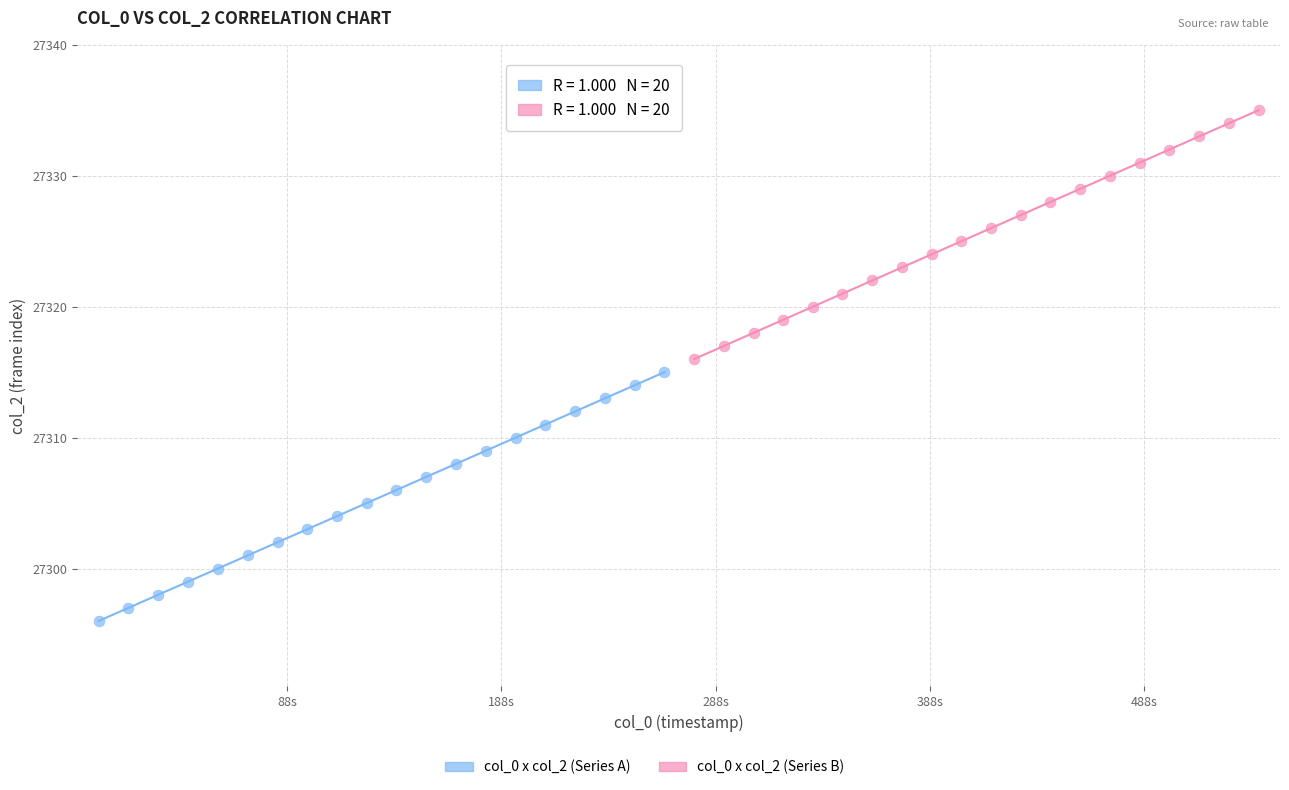

Which series contains the lowest Y value?

col_0 x col_2 (Series A)